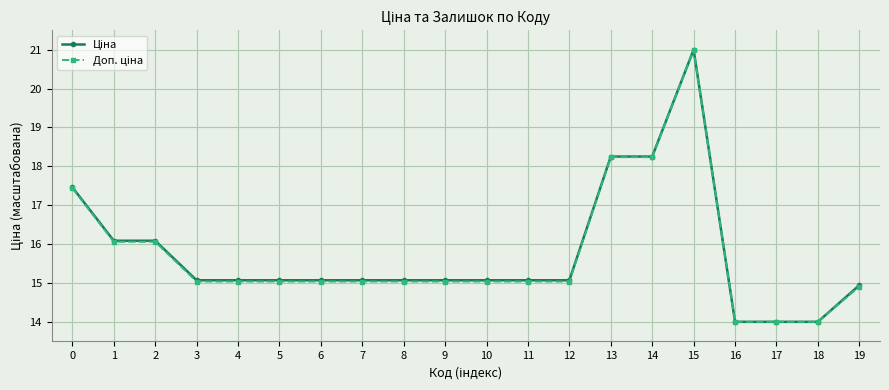

What is the maximum value shown in the chart?

21.0